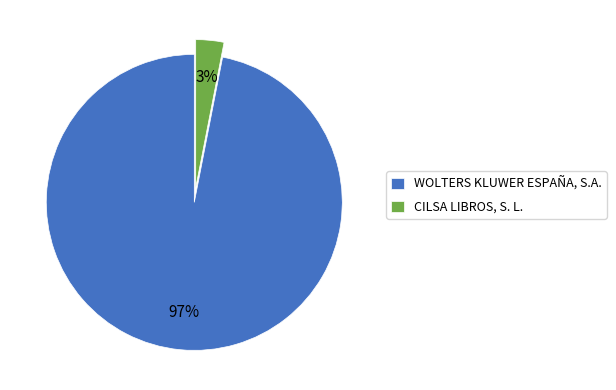

To the nearest percent, what percentage of the pie is CILSA LIBROS, S. L.?

3%